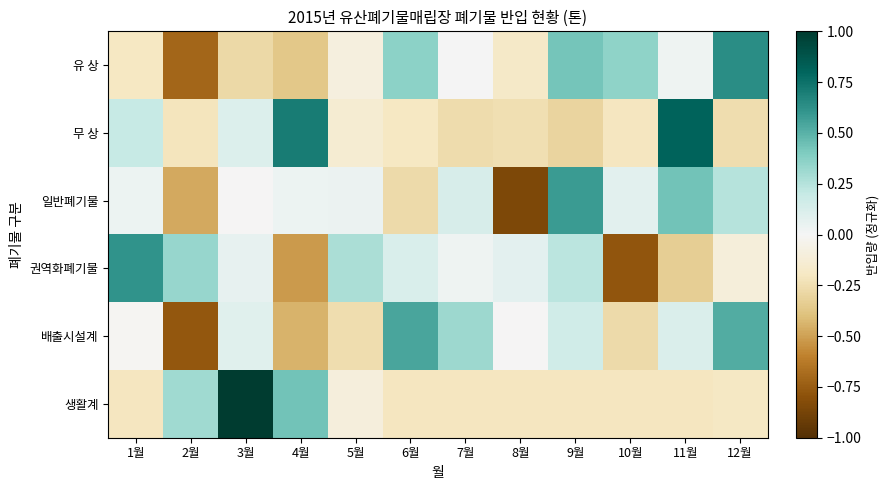

How many series are shown in this chart?

6